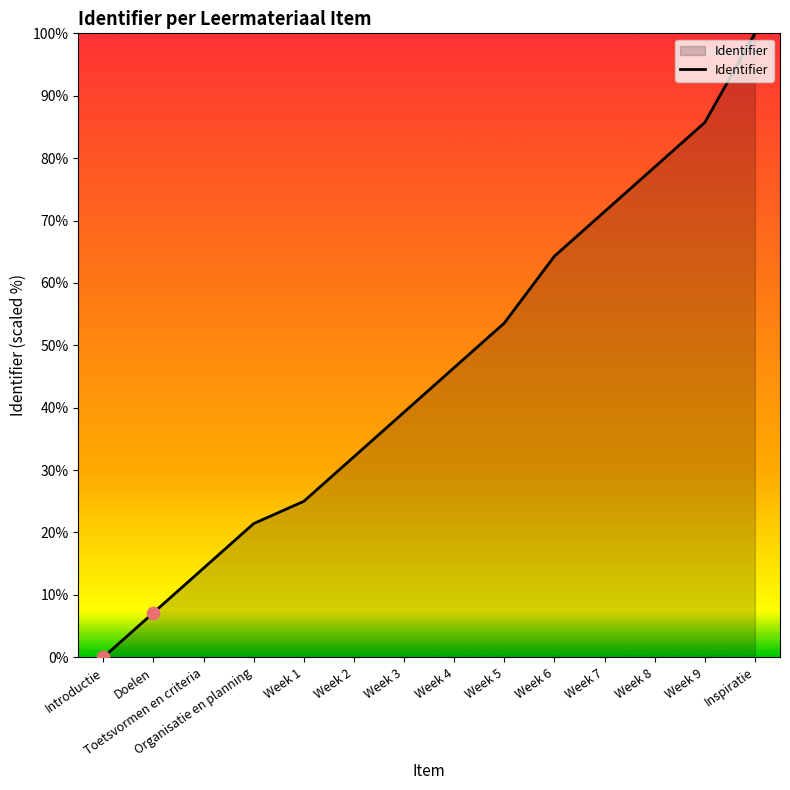

Approximately how many times larger is the value at Week 8 compared to Week 9?

0.9